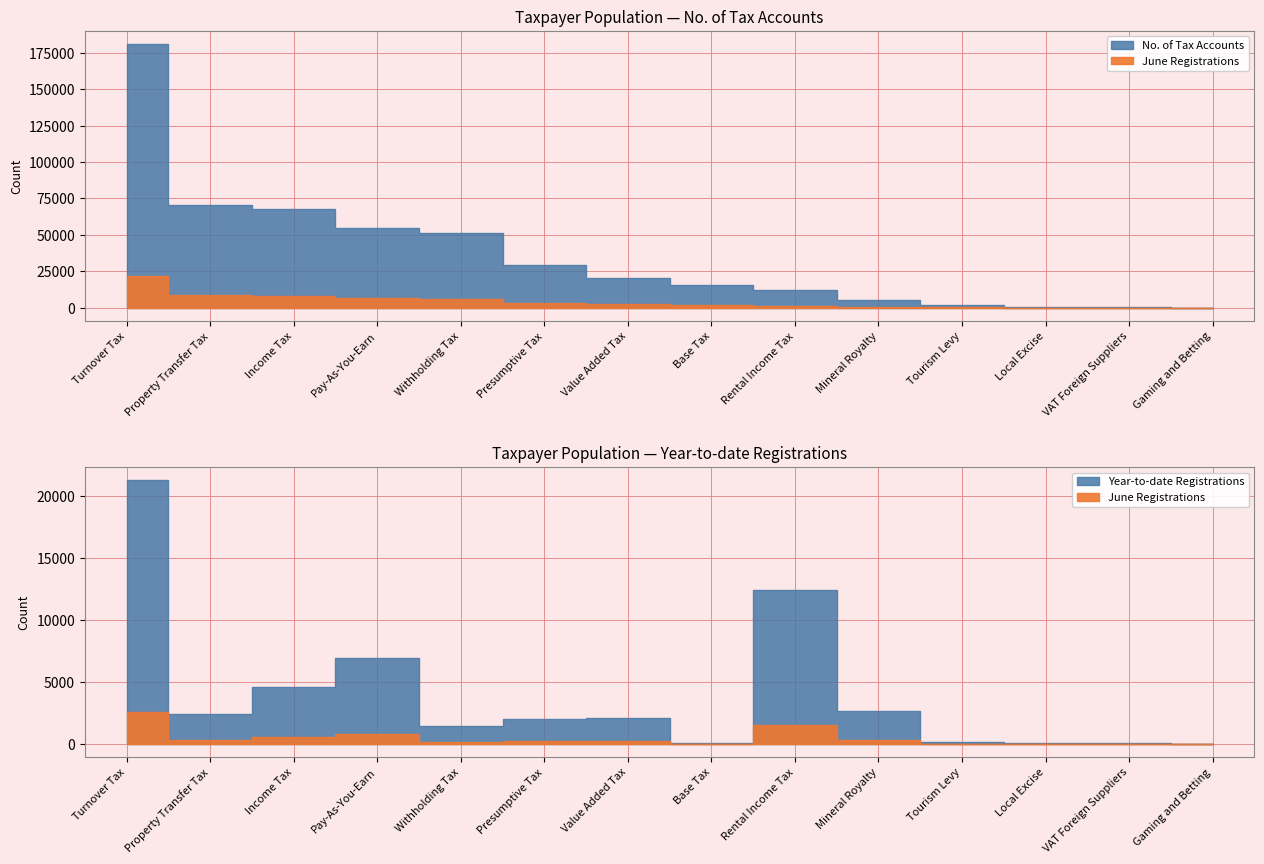

What is the difference between the Year-to-date Registrations values at Value Added Tax and Base Tax?

1966